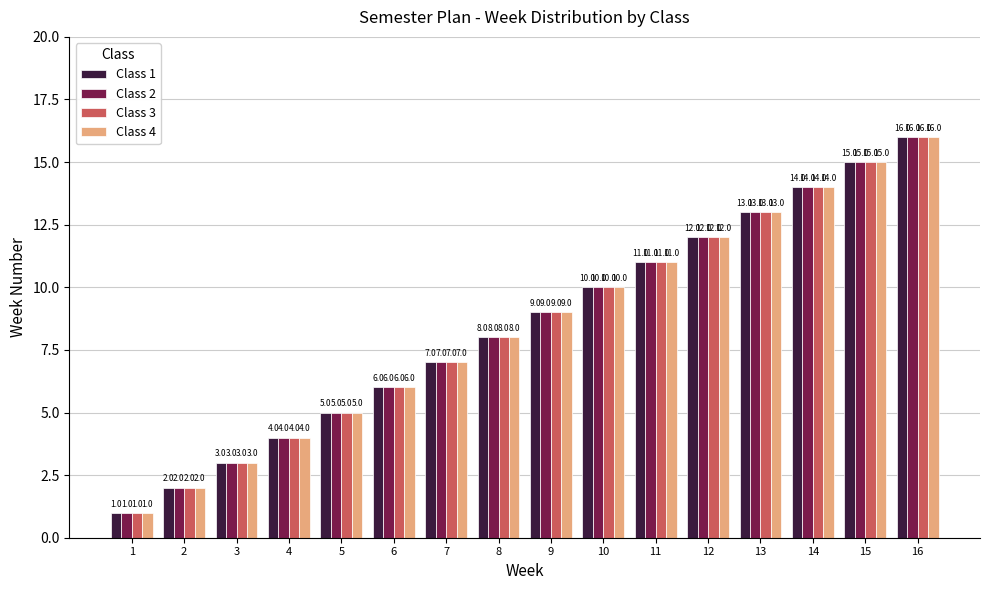

Rank the categories by Class 4 value from highest to lowest.

16, 15, 14, 13, 12, 11, 10, 9, 8, 7, 6, 5, 4, 3, 2, 1